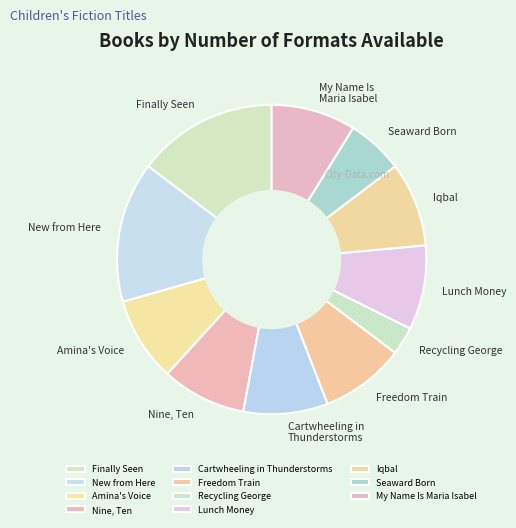

Count the number of slices in the pie.

11